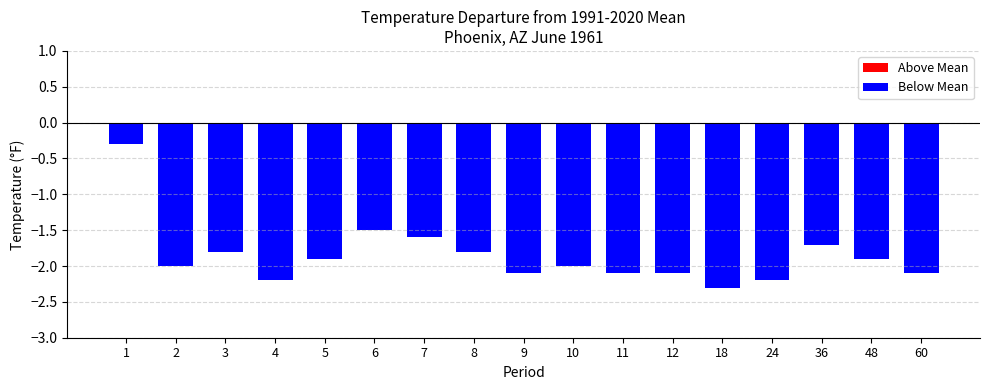

The value at 60 is -3.1. True or false?

False